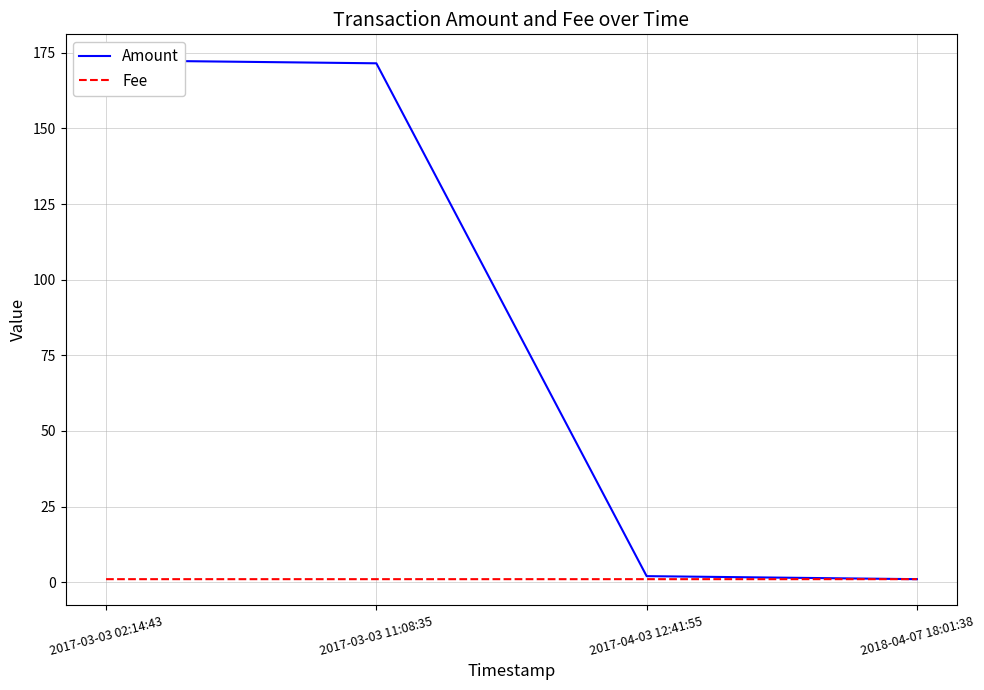

What is the greatest value displayed?

172.5